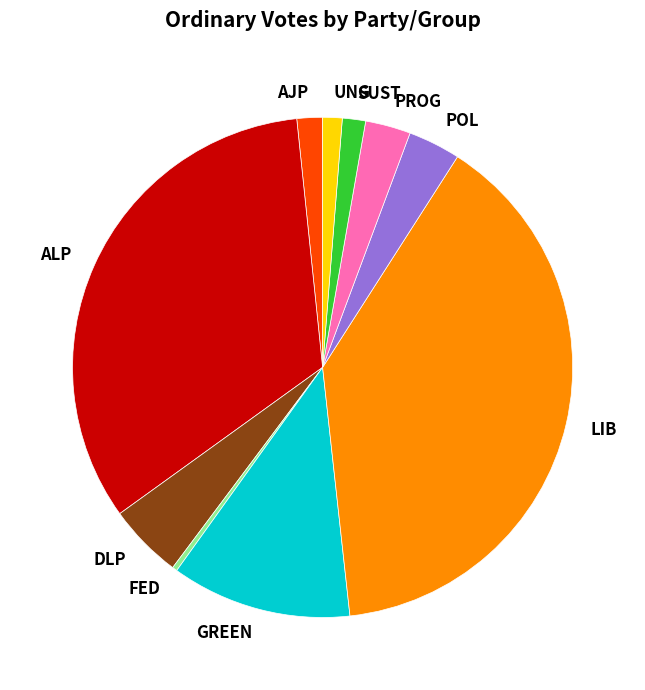

How many segments does this pie chart have?

10